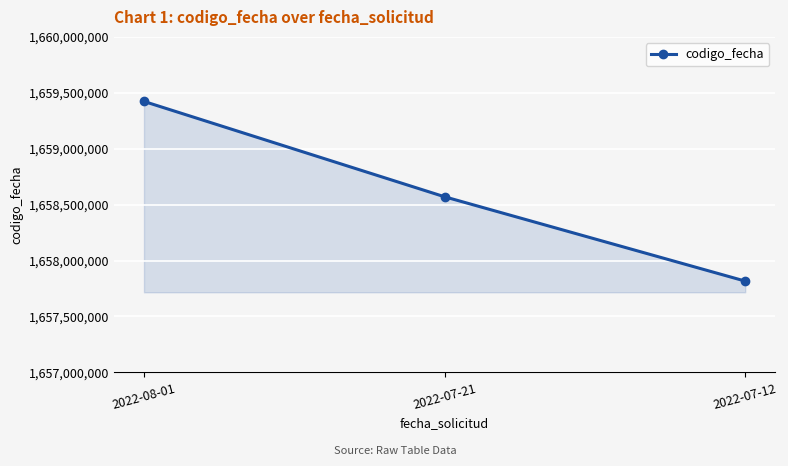

Rank the categories by value from lowest to highest.

2022-07-12, 2022-07-21, 2022-08-01